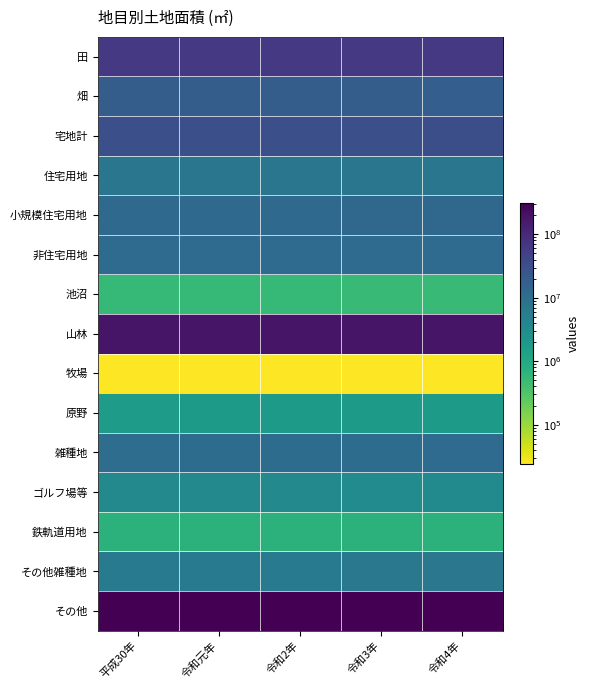

How many categories are shown in the chart?

5